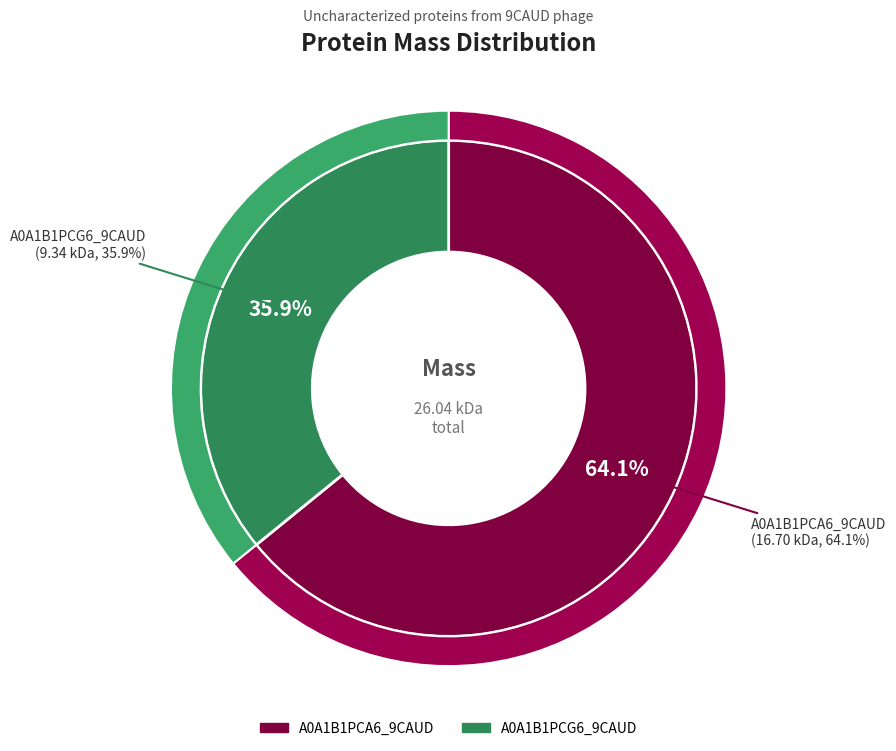

How many segments does this pie chart have?

2